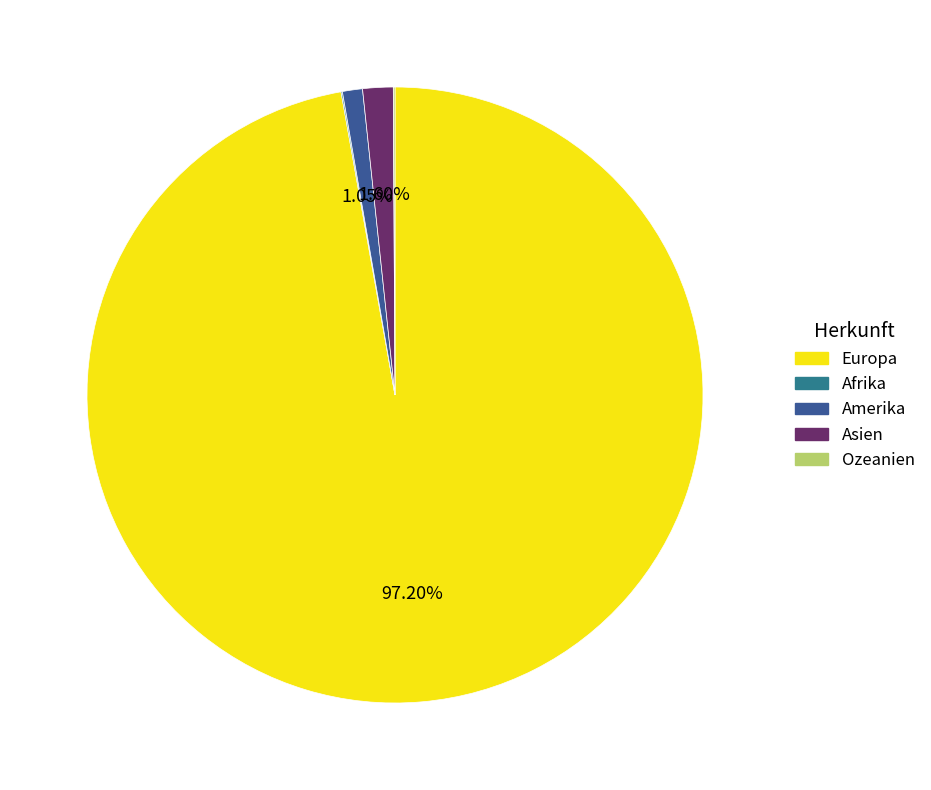

Is there any slice that represents more than half of the pie?

Yes